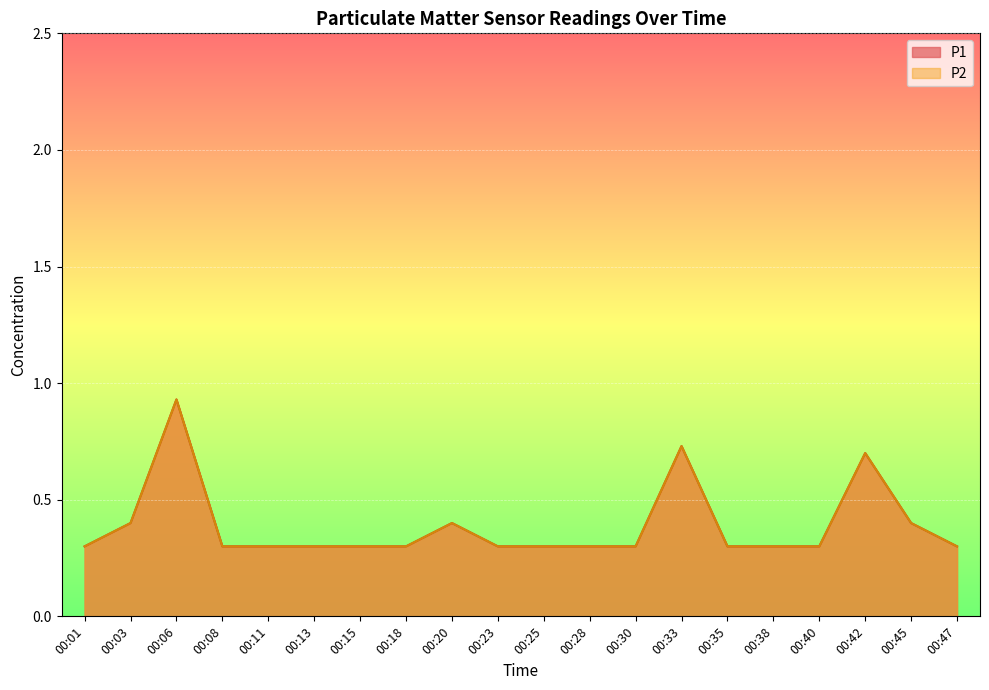

Reading right to left, what are all the values shown in this chart?

P1: 00:47=0.3	00:45=0.4	00:42=0.7	00:40=0.3	00:38=0.3	00:35=0.3	00:33=0.7	00:30=0.3	00:28=0.3	00:25=0.3	00:23=0.3	00:20=0.4	00:18=0.3	00:15=0.3	00:13=0.3	00:11=0.3	00:08=0.3	00:06=0.9	00:03=0.4	00:01=0.3
P2: 00:47=0.3	00:45=0.4	00:42=0.7	00:40=0.3	00:38=0.3	00:35=0.3	00:33=0.7	00:30=0.3	00:28=0.3	00:25=0.3	00:23=0.3	00:20=0.4	00:18=0.3	00:15=0.3	00:13=0.3	00:11=0.3	00:08=0.3	00:06=0.9	00:03=0.4	00:01=0.3